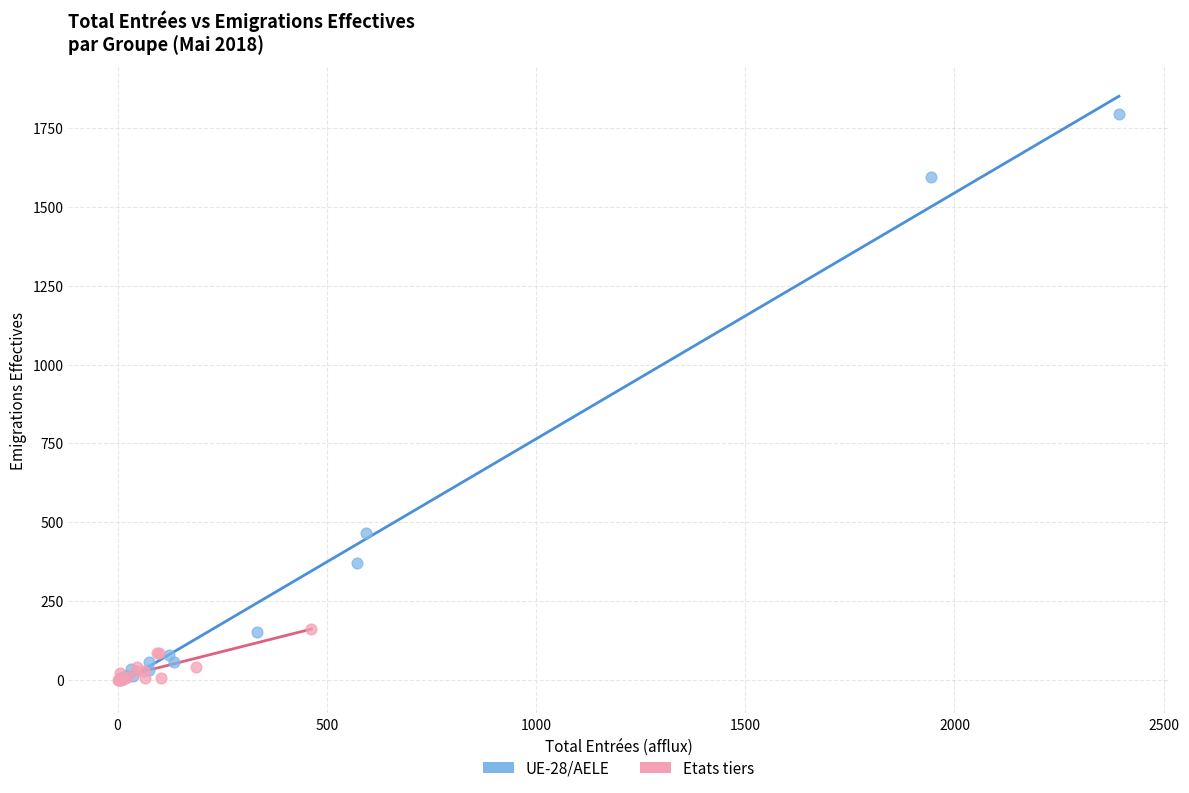

Which series has the widest spread of Y values?

UE-28/AELE